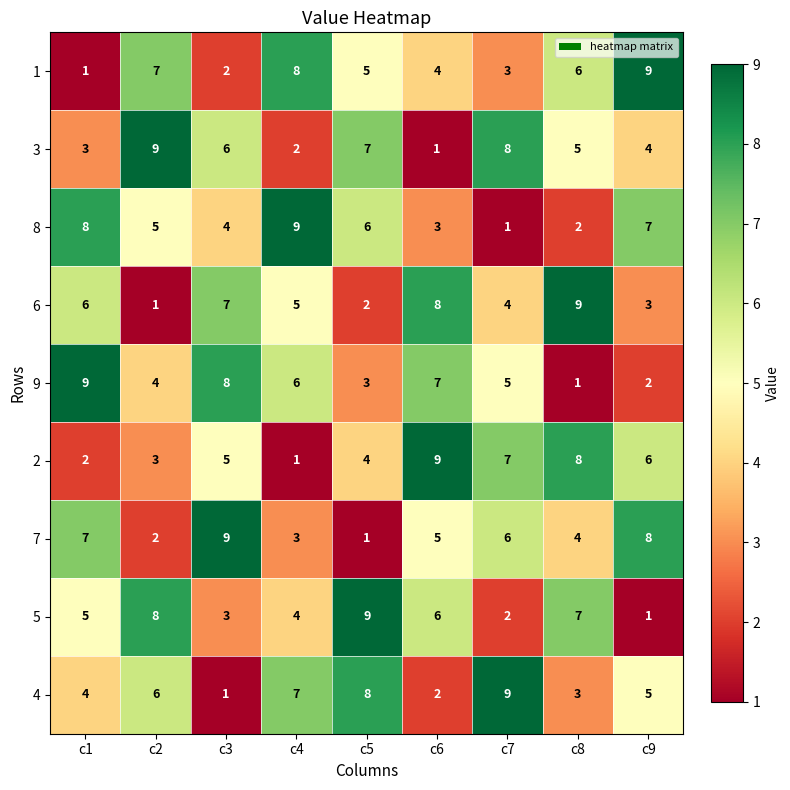

What is the spread (max minus min) of values at c3?

8